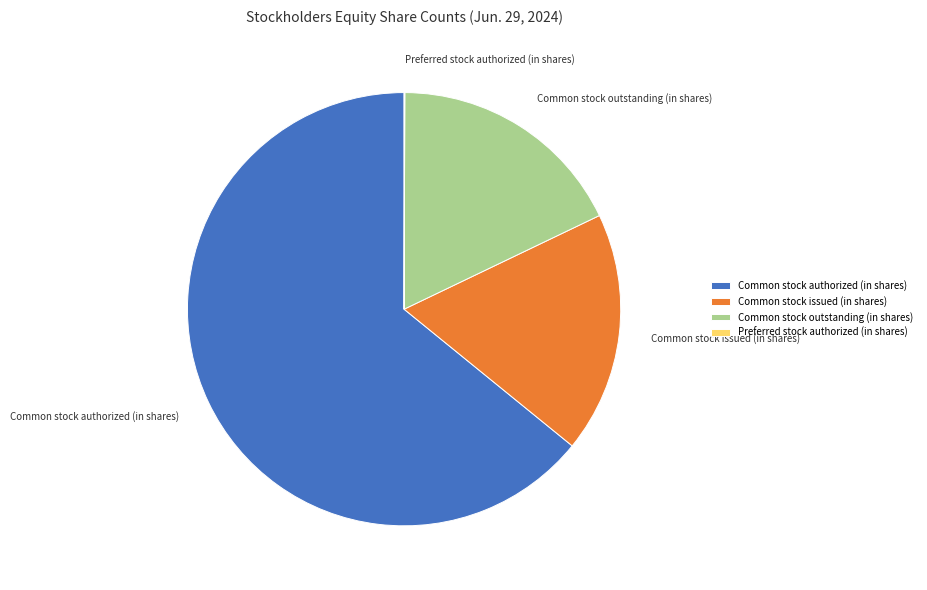

Combined, do Common stock authorized (in shares) and Common stock issued (in shares) account for over 50%?

Yes